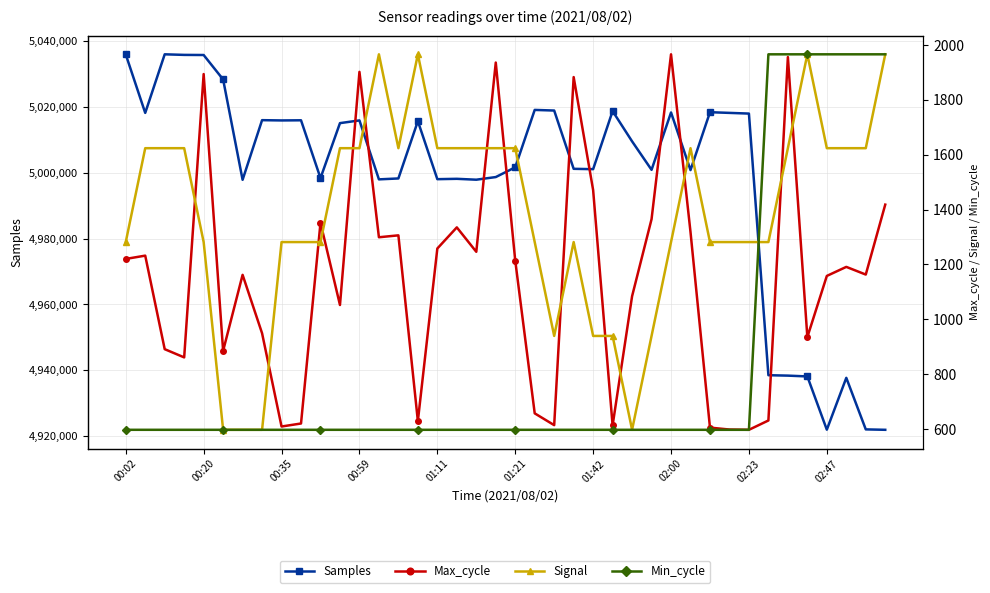

What is the difference between the highest and lowest values at 02:47?

4922034